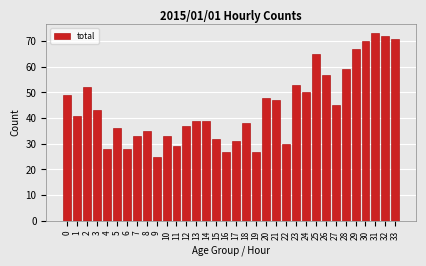

What is the difference between the maximum and minimum values?

48